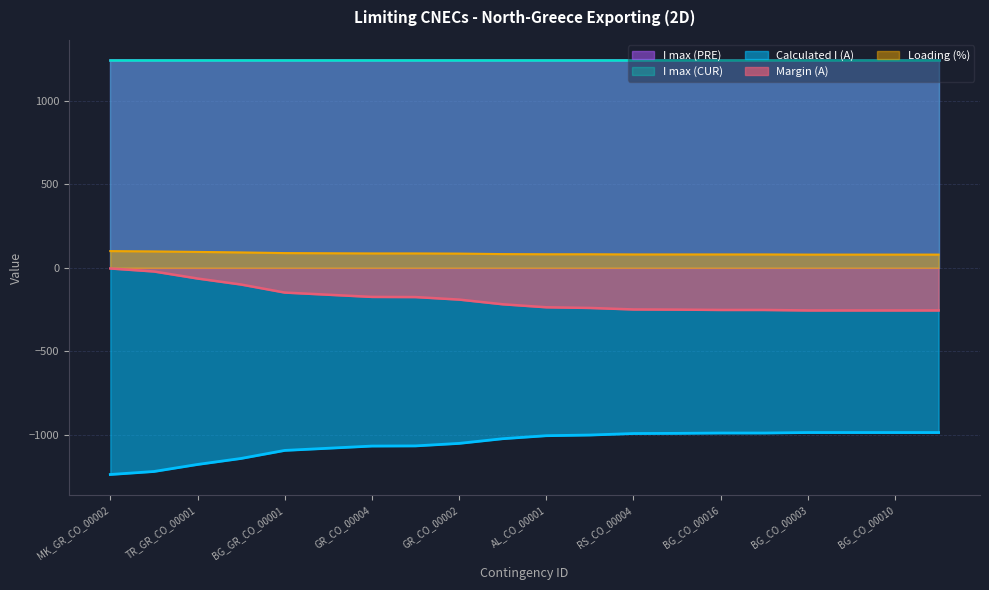

True or false: Calculated I (A) has a value of -985 at BG_CO_00003.

True